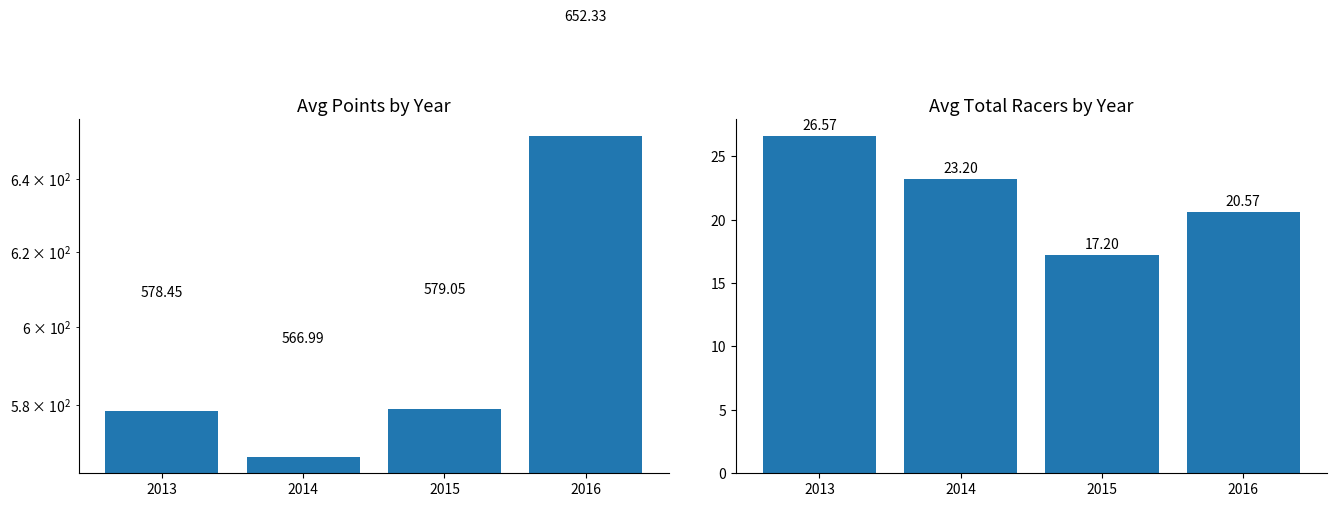

True or false: Avg Total Racers has a value of 9.0 at 2015.

False